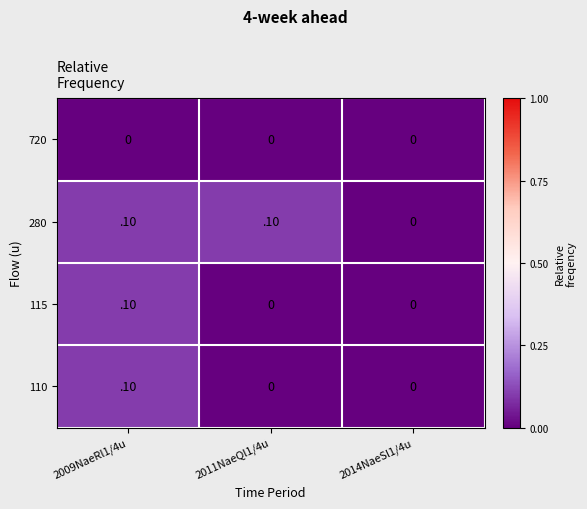

Is the value of 720 at 2014NaeSl1/4u greater than the value of 115 at 2009NaeRl1/4u?

No